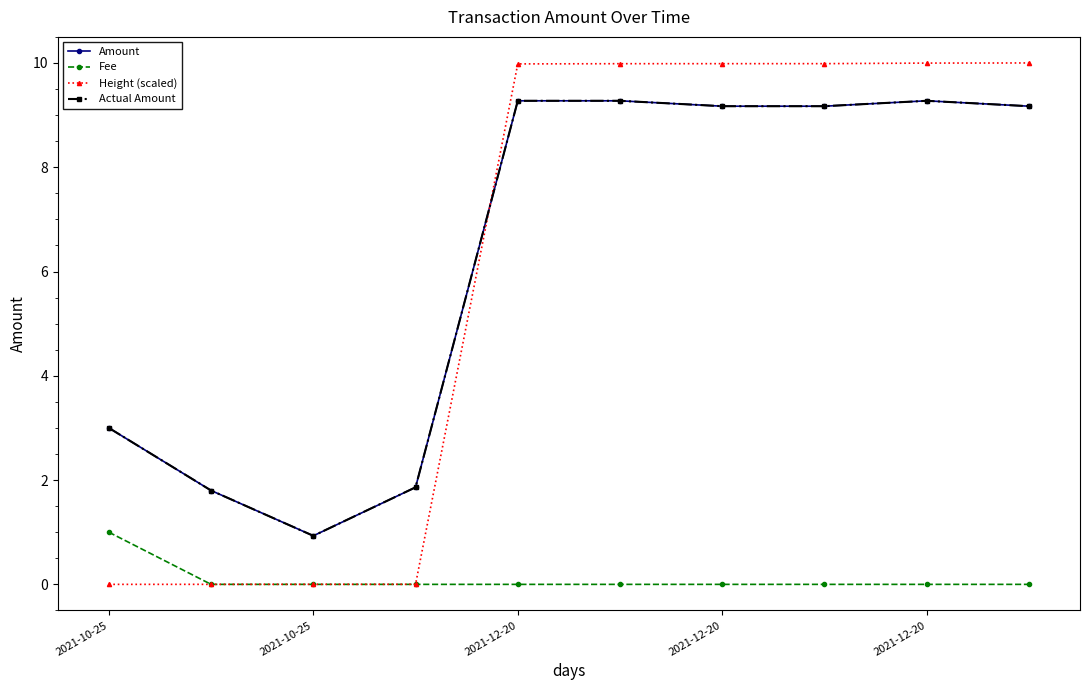

What is the value of the Actual Amount point at the 1st from the left?

3.0